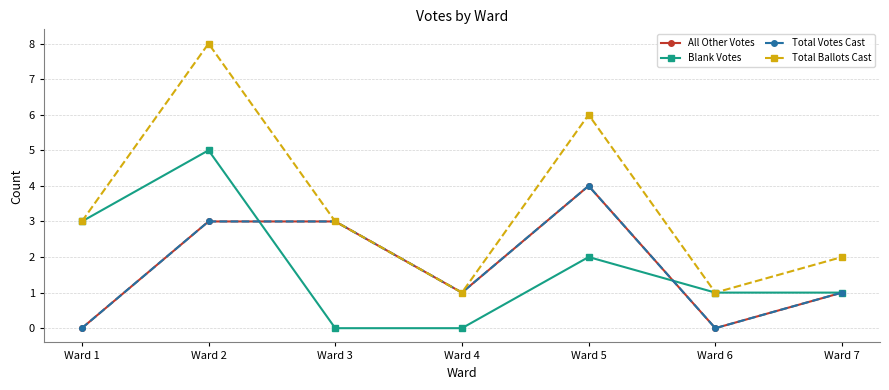

At which label is Total Ballots Cast closest to 4?

Ward 1